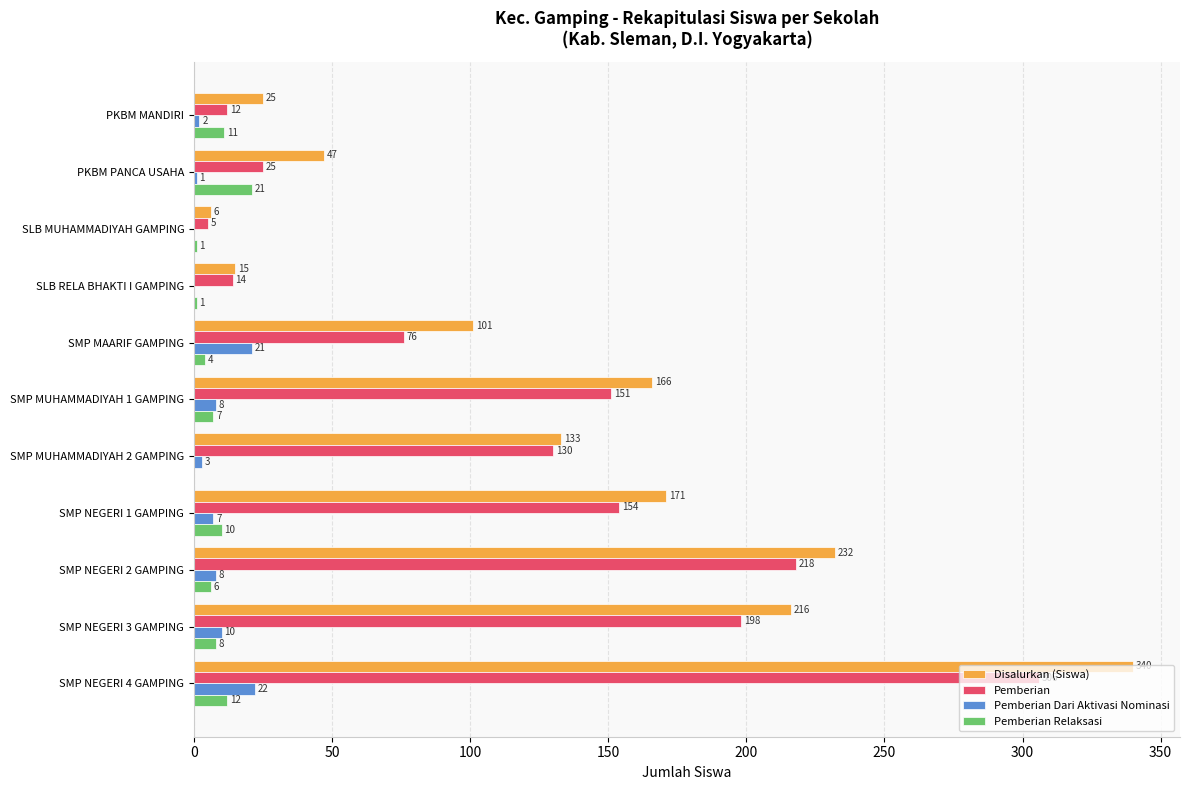

What is the total value across all series at SLB MUHAMMADIYAH GAMPING?

12